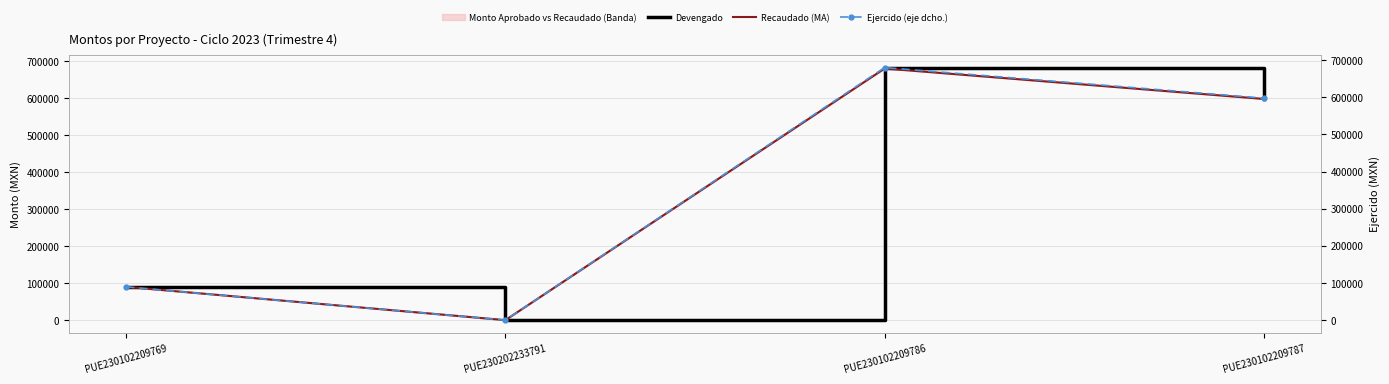

What is the label of the 2nd point from the left?

PUE230202233791